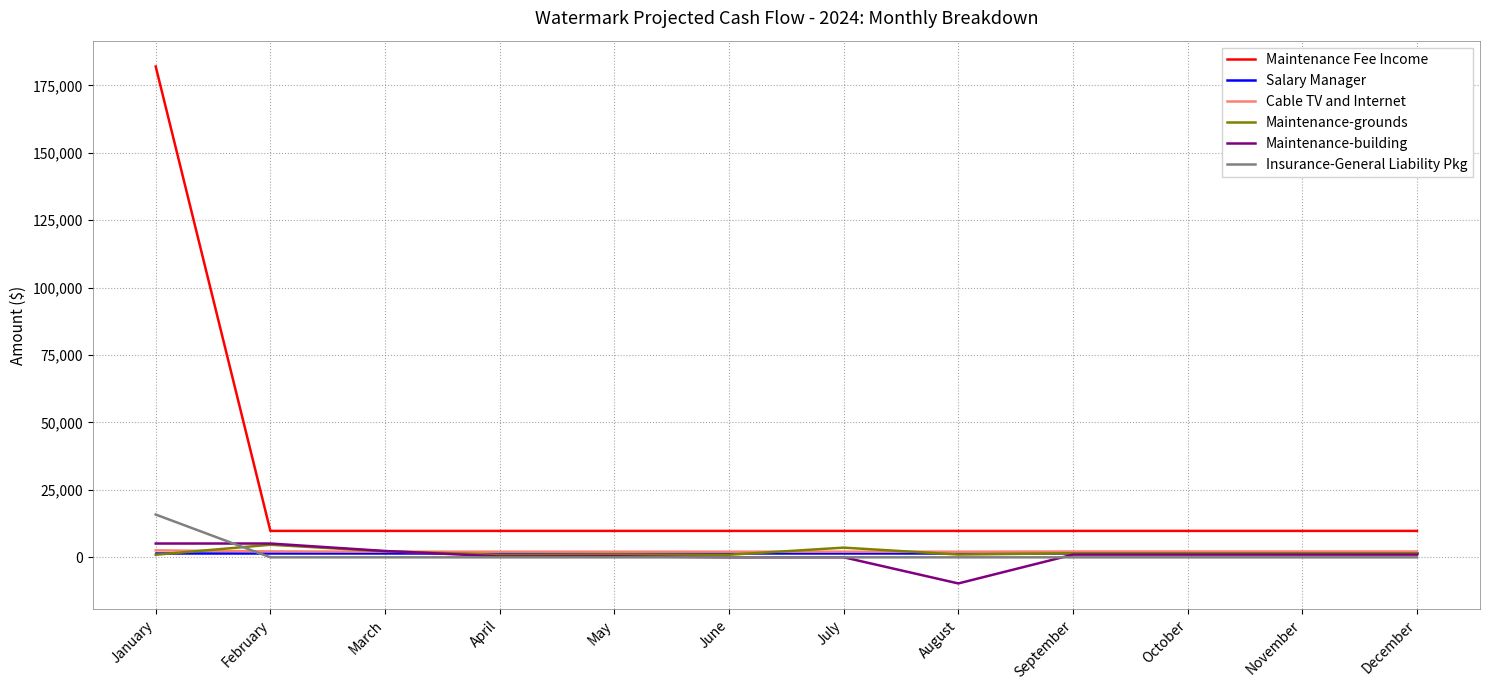

True or false: Maintenance Fee Income and Insurance-General Liability Pkg intersect in this chart.

False